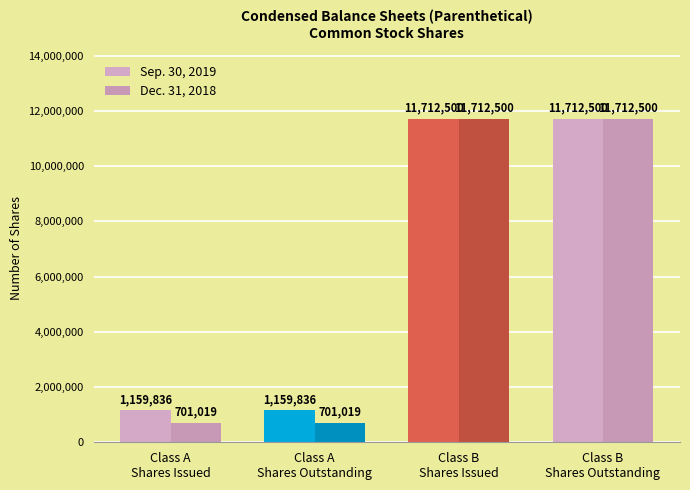

The value of Sep. 30, 2019 at Class A
Shares Issued is 1159836. True or false?

True